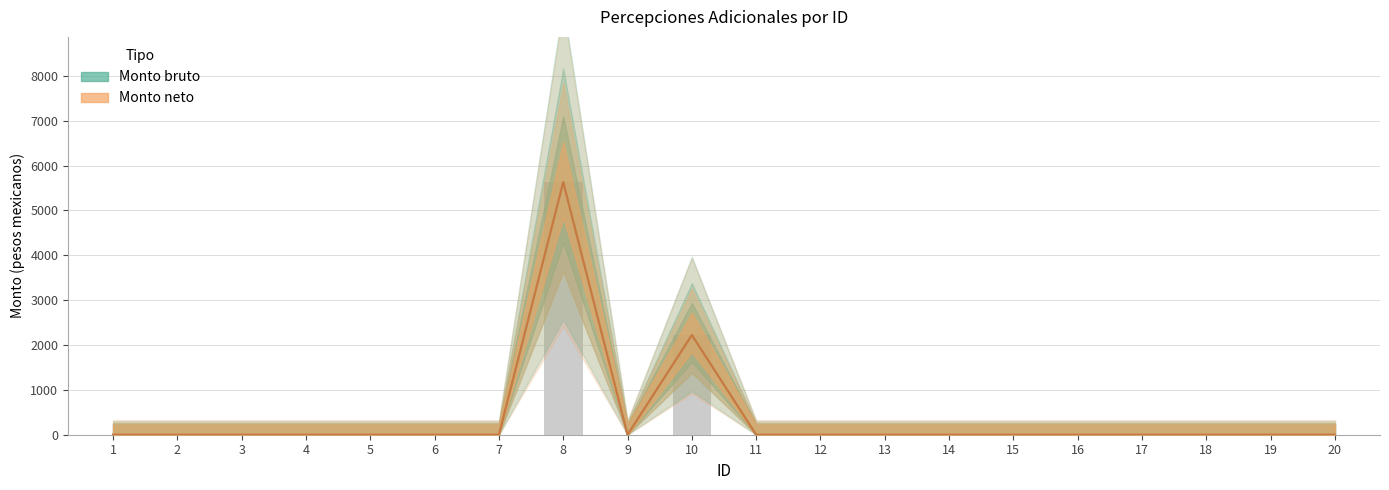

Reading right to left, transcribe all the data shown in this chart.

Monto bruto: 0.0	0.0	0.0	0.0	0.0	0.0	0.0	0.0	0.0	0.0	2222.6	0.0	5629.7	0.0	0.0	0.0	0.0	0.0	0.0	0.0
Monto neto: 0.0	0.0	0.0	0.0	0.0	0.0	0.0	0.0	0.0	0.0	2222.6	0.0	5629.7	0.0	0.0	0.0	0.0	0.0	0.0	0.0